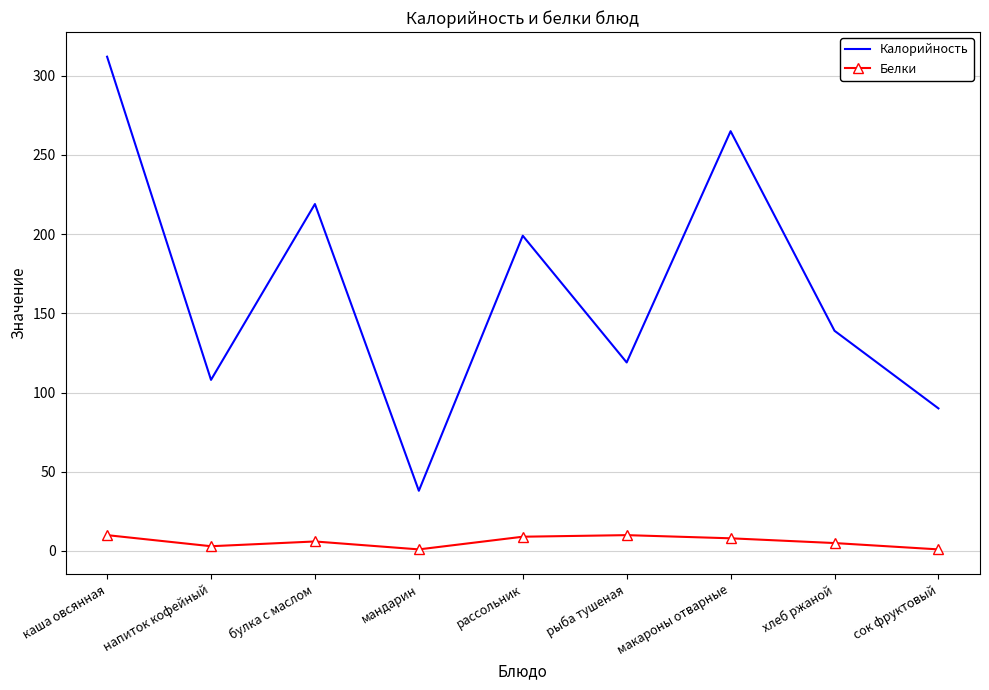

Where is the first local maximum for Калорийность?

булка с маслом